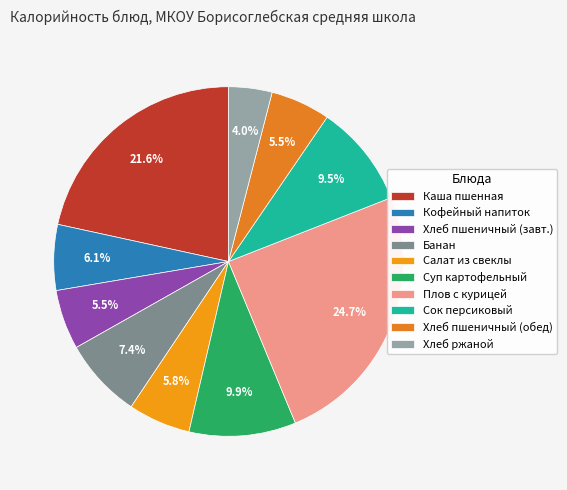

What is the largest slice in the pie chart?

Плов с курицей